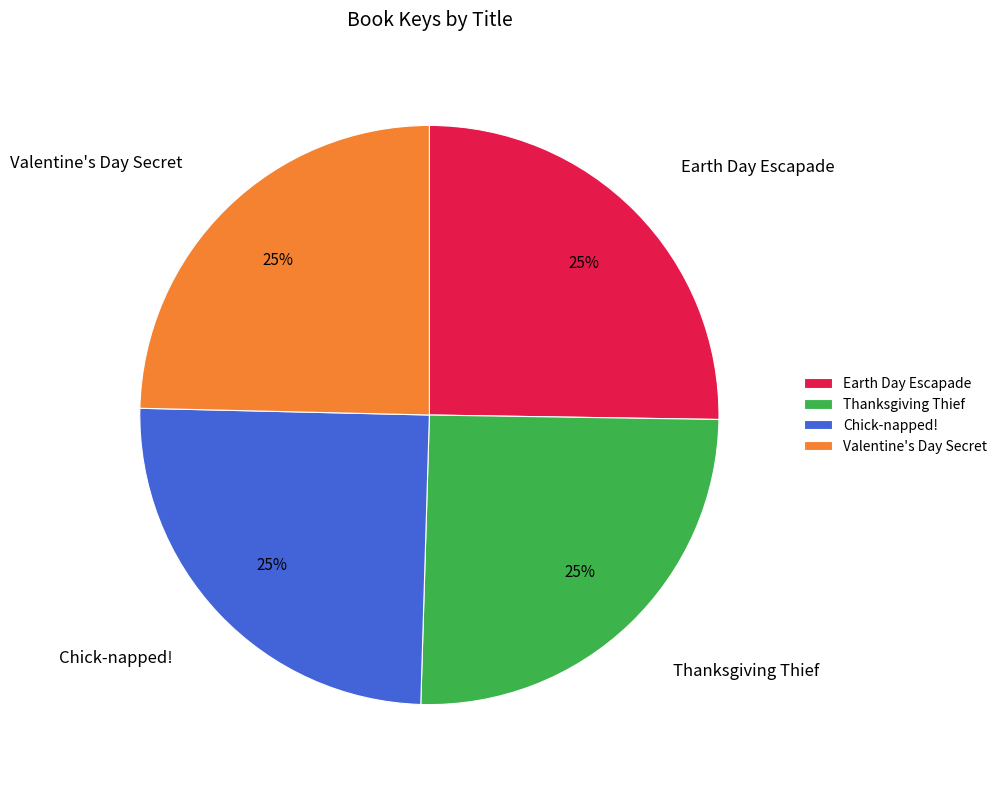

Is Chick-napped! the majority of the pie?

No